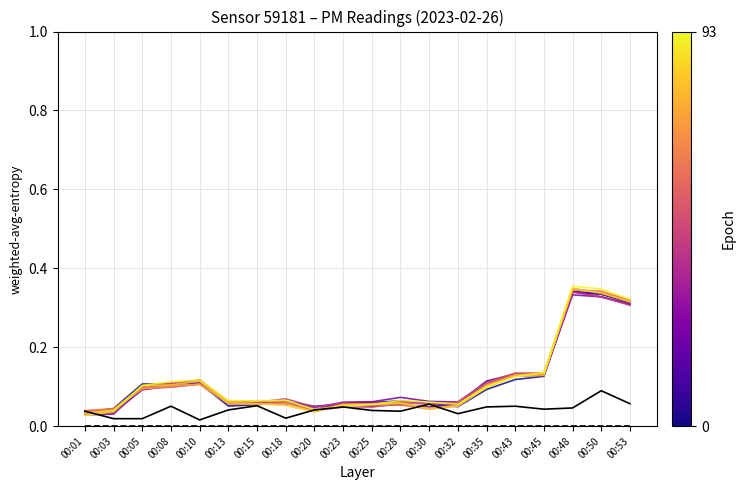

What is the total value across all series at 00:43?

1.3